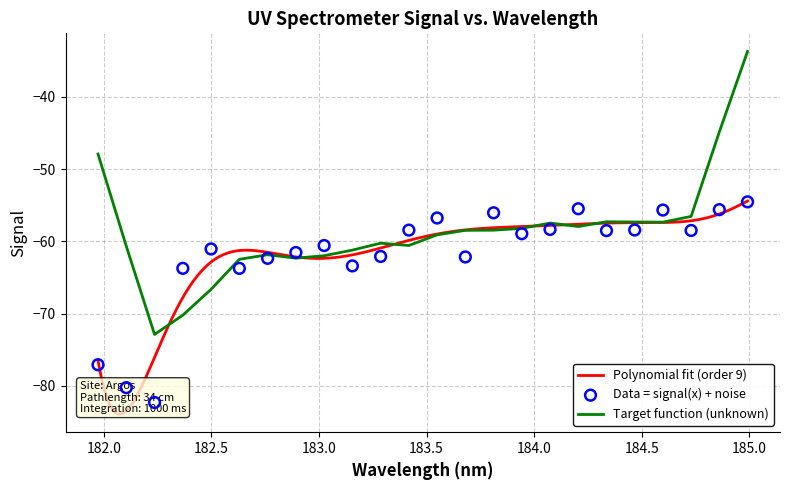

What is the highest value of the Target function (unknown) series?

-33.7